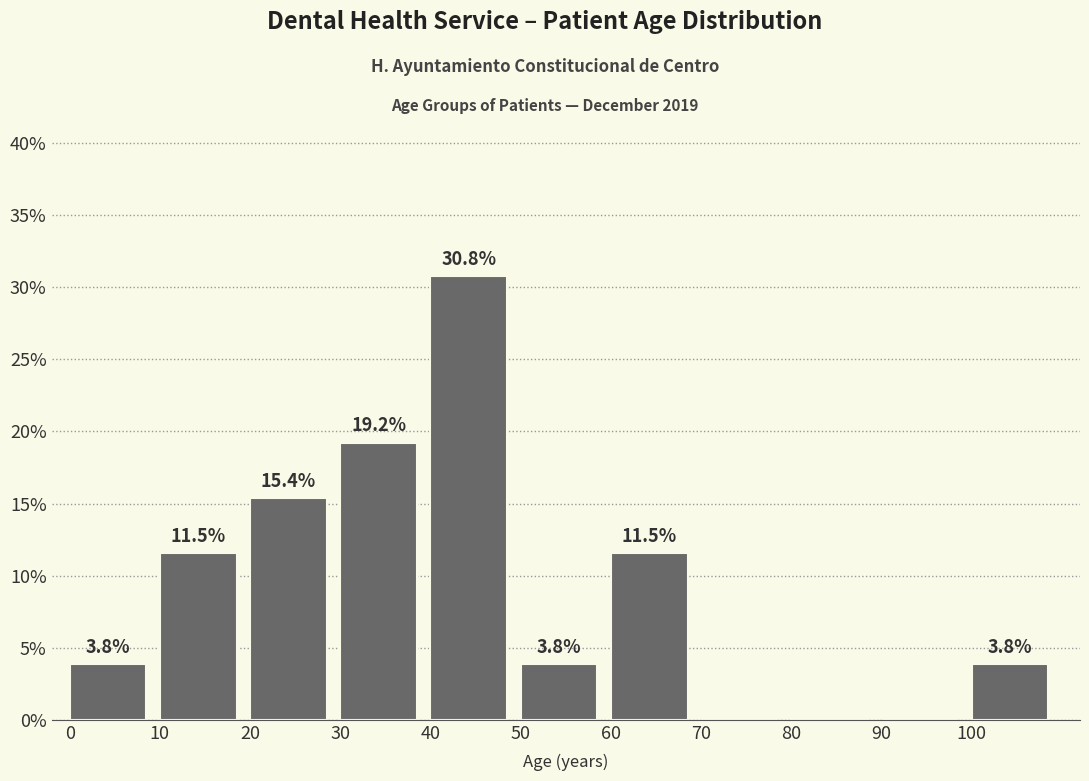

Which range on the x-axis has the tallest bar?

40 to 50